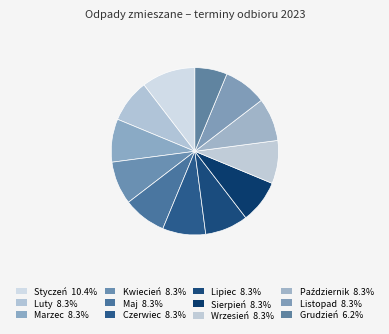

Between Grudzień and Styczeń, which is larger?

Styczeń